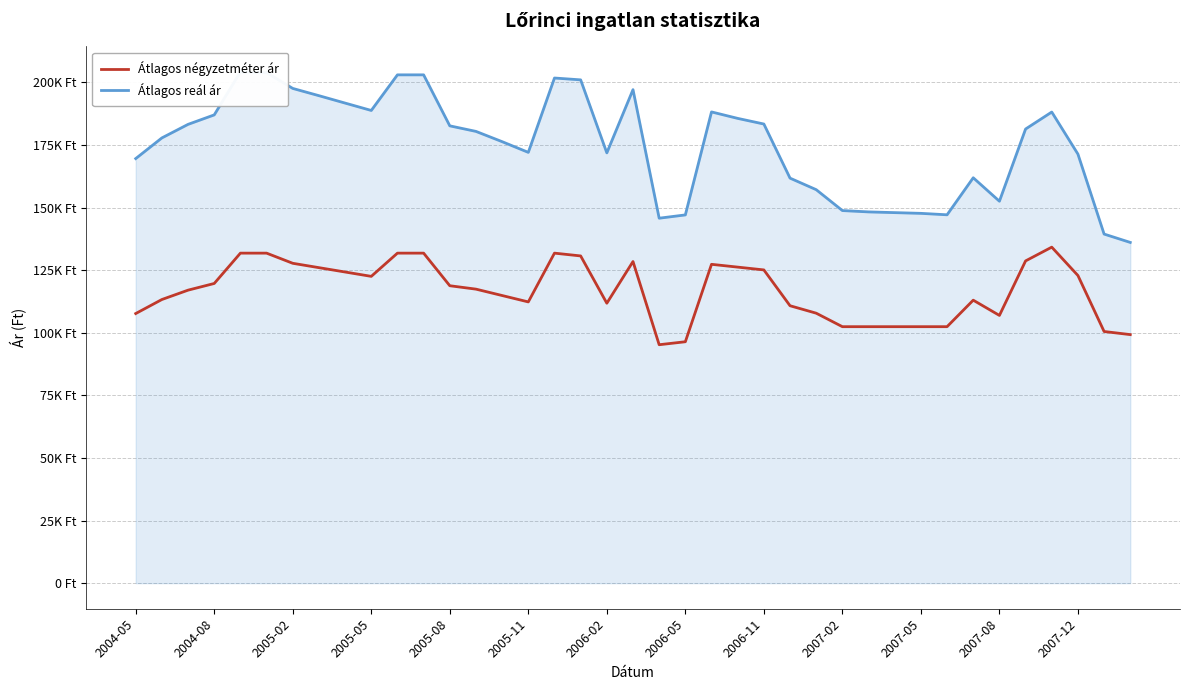

What is the lowest value of the Átlagos négyzetméter ár series?

95238